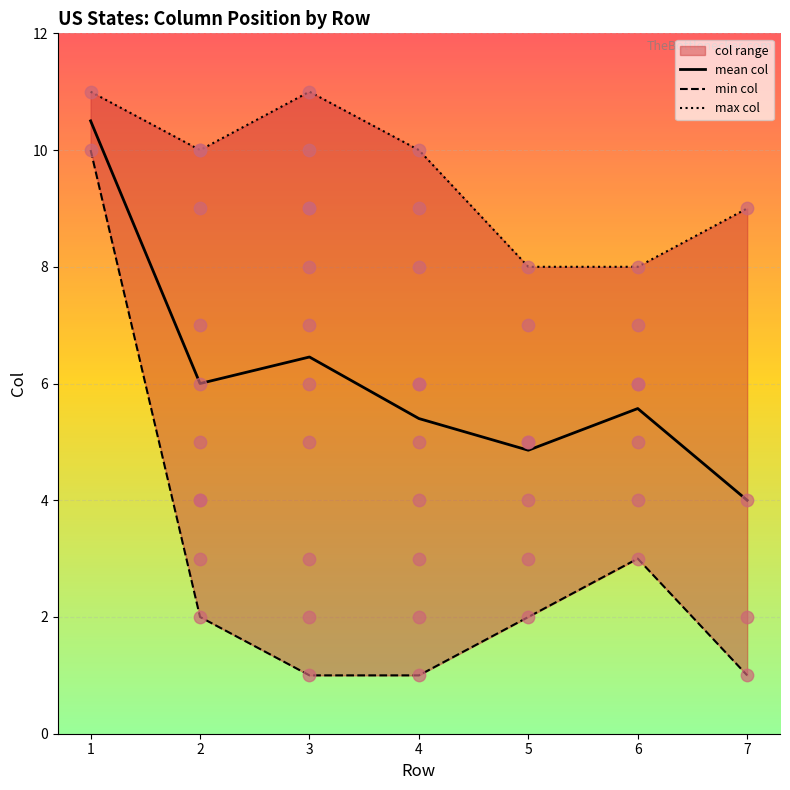

Which series contains the highest Y value?

max col